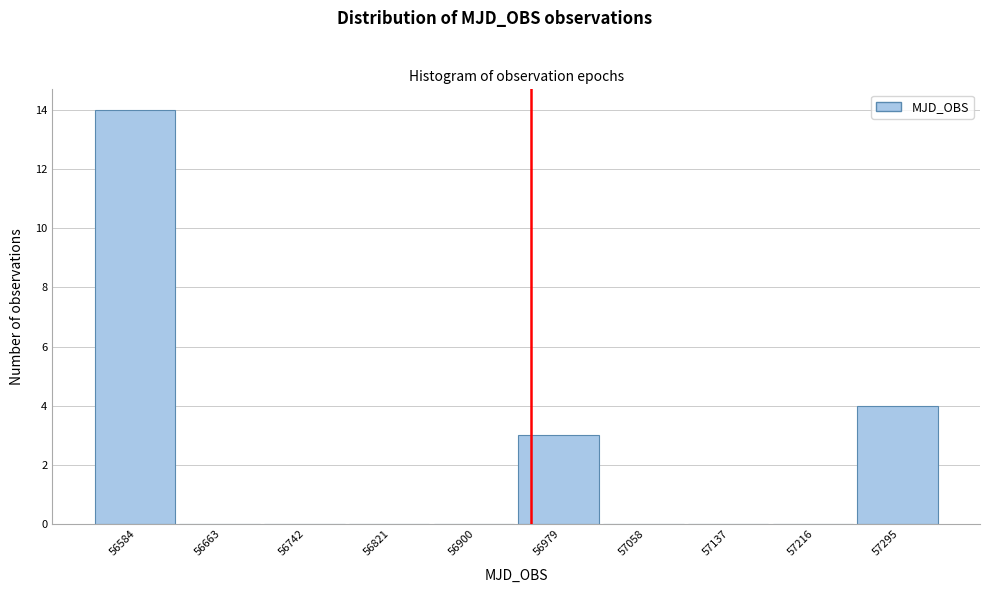

Reading left to right, transcribe this chart: for each bar, give the range it covers on the x-axis and its height. Neither the bar edges nor the heights are printed on the chart, so give them approximately, as read against the axes.

56540 to 56620: 14
56620 to 56700: 0
56700 to 56780: 0
56780 to 56860: 0
56860 to 56940: 0
56940 to 57020: 3
57020 to 57100: 0
57100 to 57180: 0
57180 to 57260: 0
57260 to 57330: 4